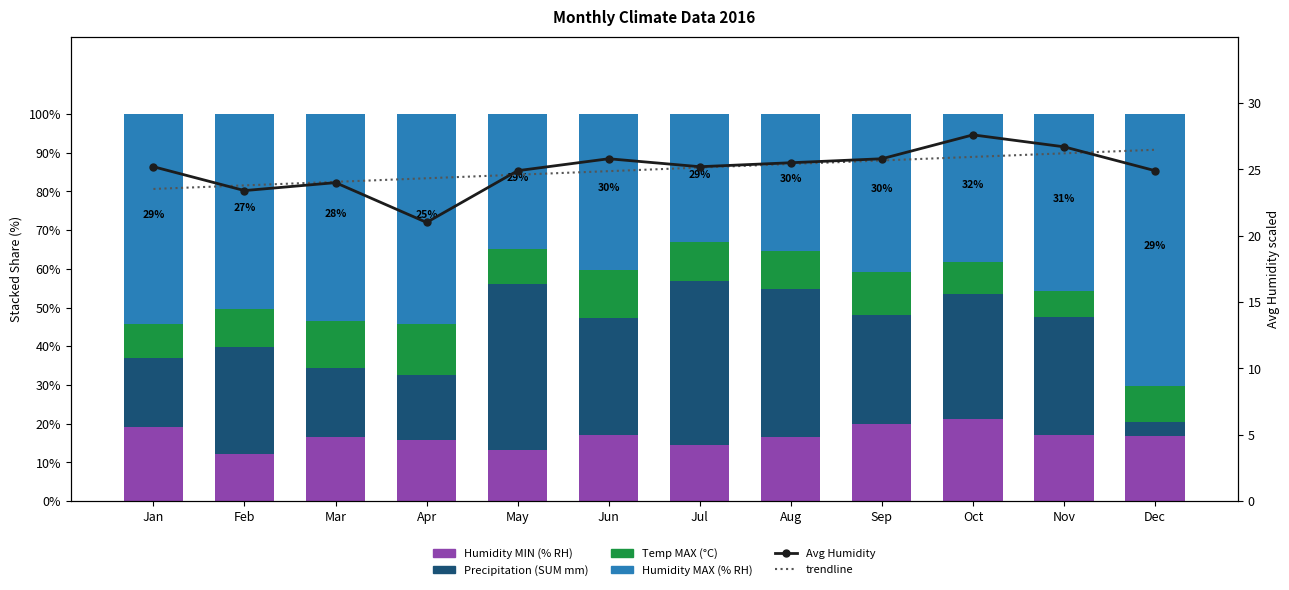

What is the total value across all series at Oct?

153.5